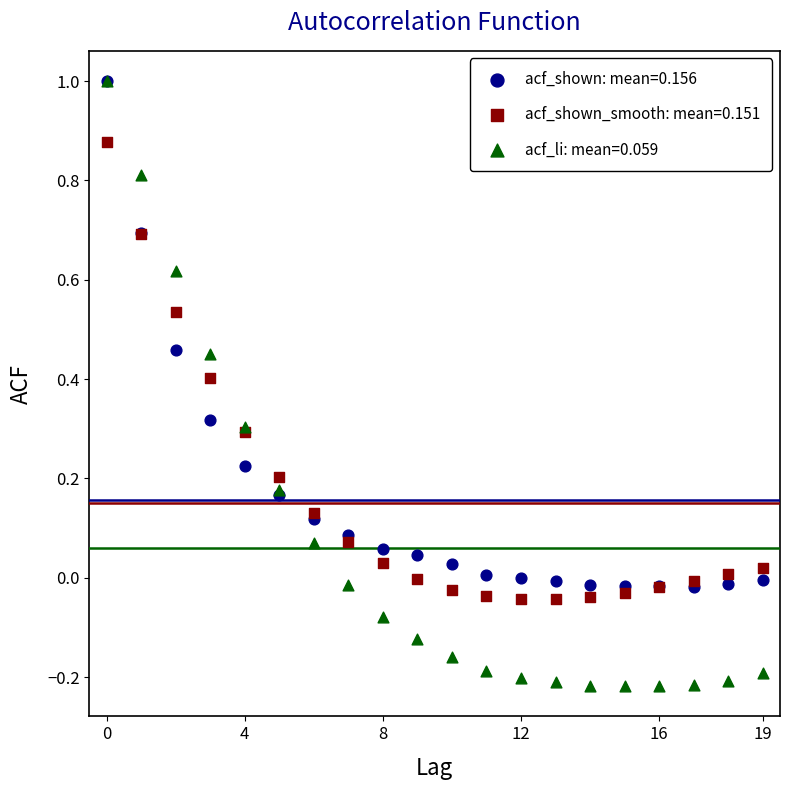

Which series contains the lowest Y value?

acf_li: mean=0.059